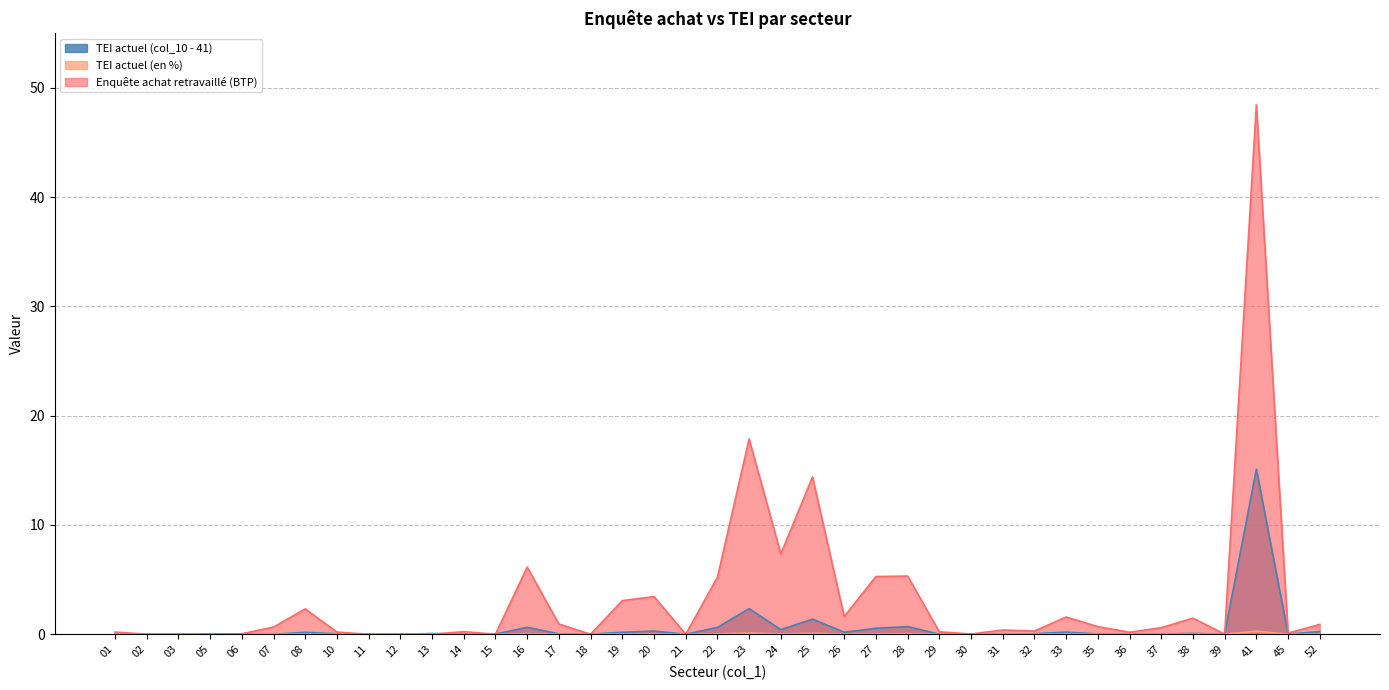

Is it true that col_10 equals 0.2 at 19?

True